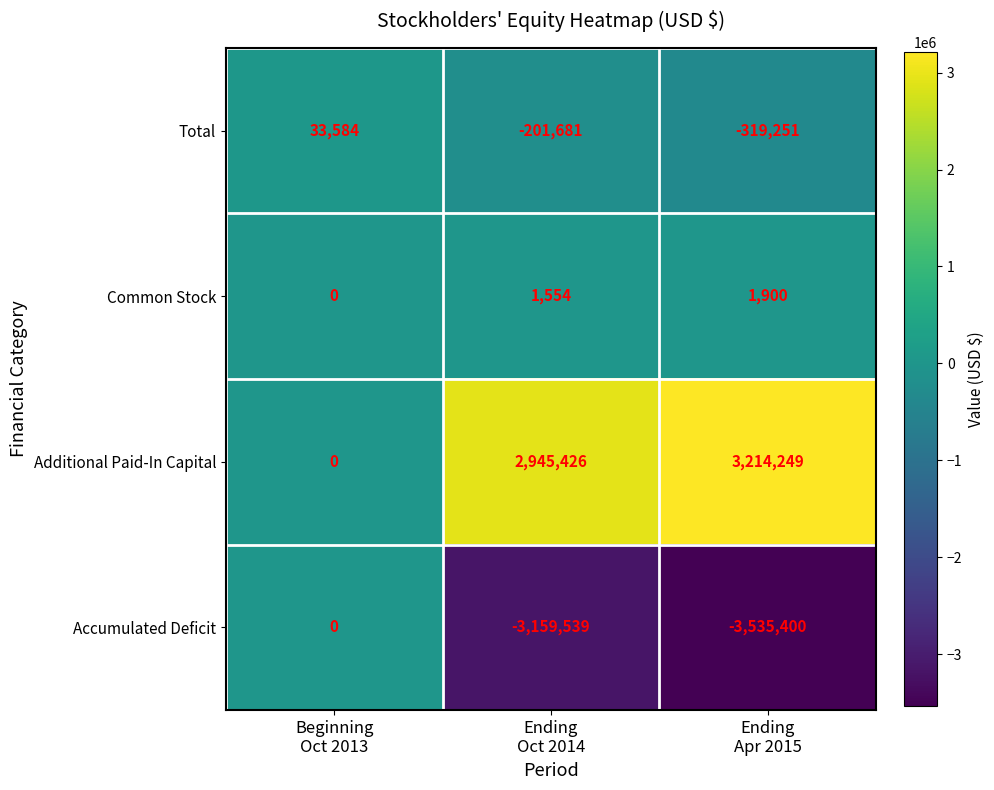

Rank the series by their maximum value, from highest to lowest.

Additional Paid-In Capital, Total, Common Stock, Accumulated Deficit